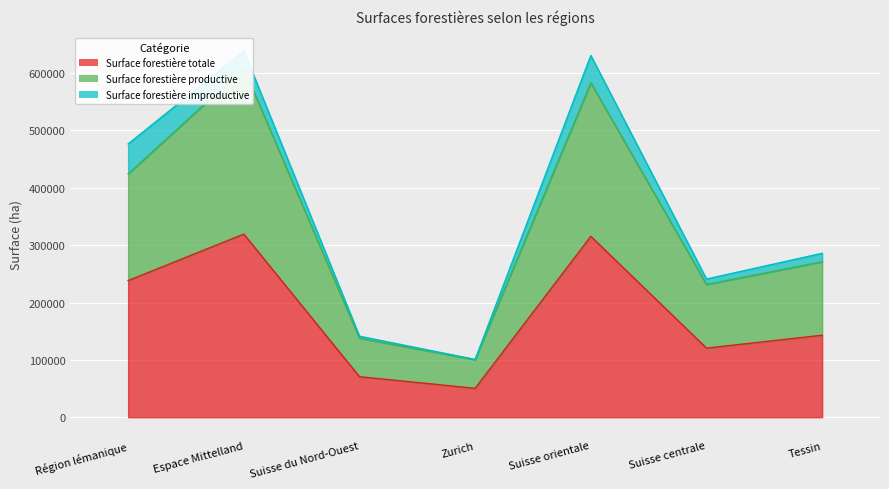

Between Suisse orientale and Espace Mittelland, which is larger?

Espace Mittelland